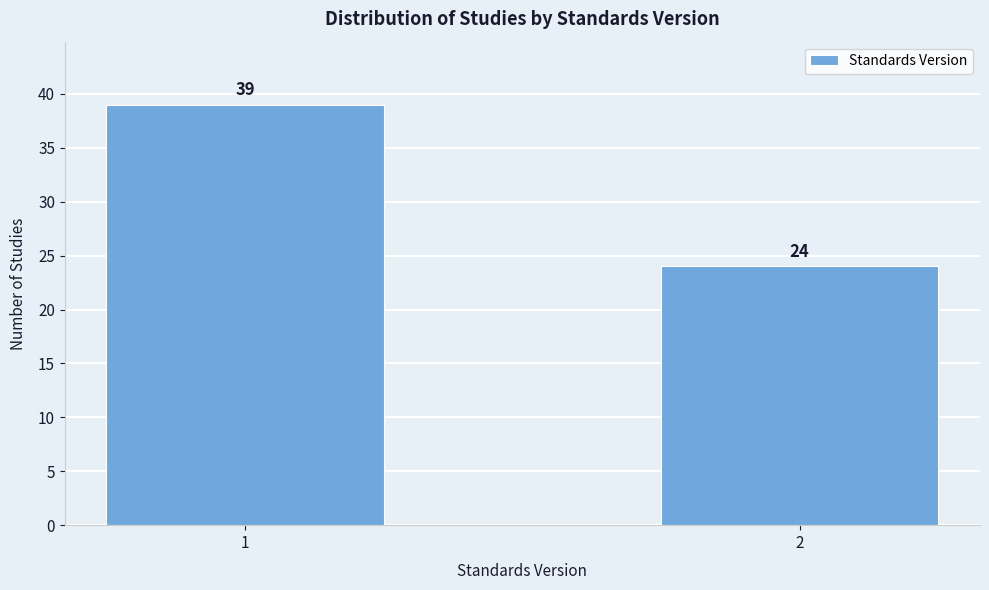

Reading left to right, list all the values displayed in this chart.

39	24